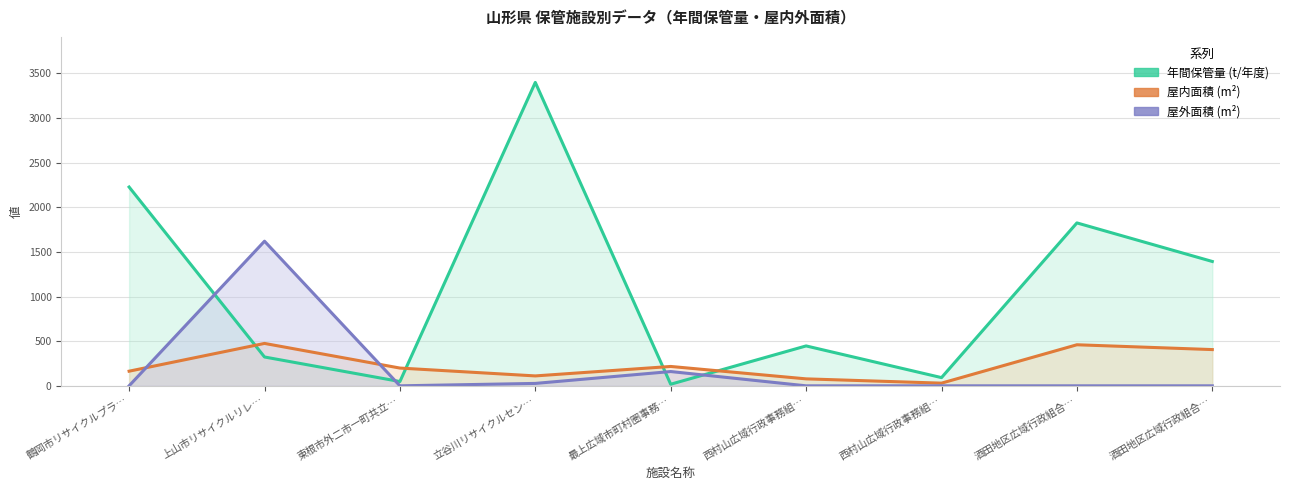

What is the approximate value of 年間保管量 (t/年度) at 立谷川リサイクルセン…?

3399.0